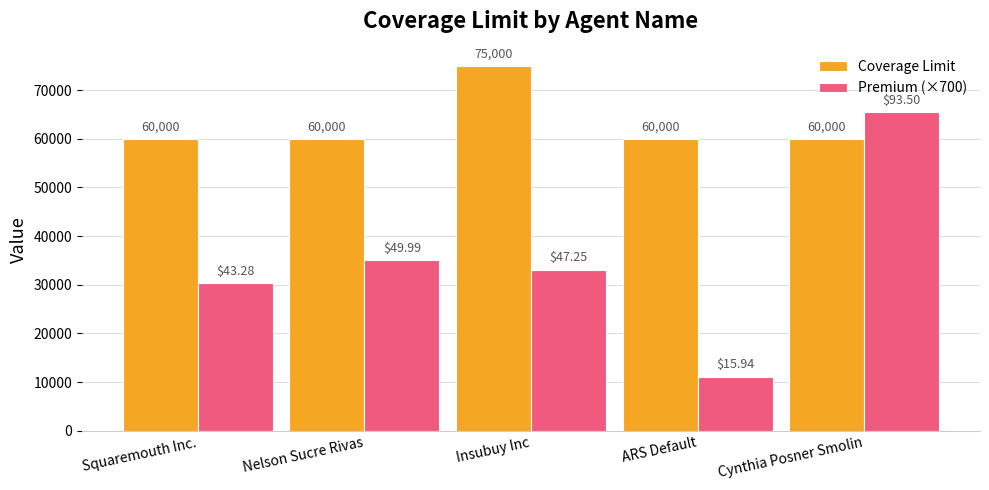

Which series changed the most between Nelson Sucre Rivas and Cynthia Posner Smolin?

Premium (×700)